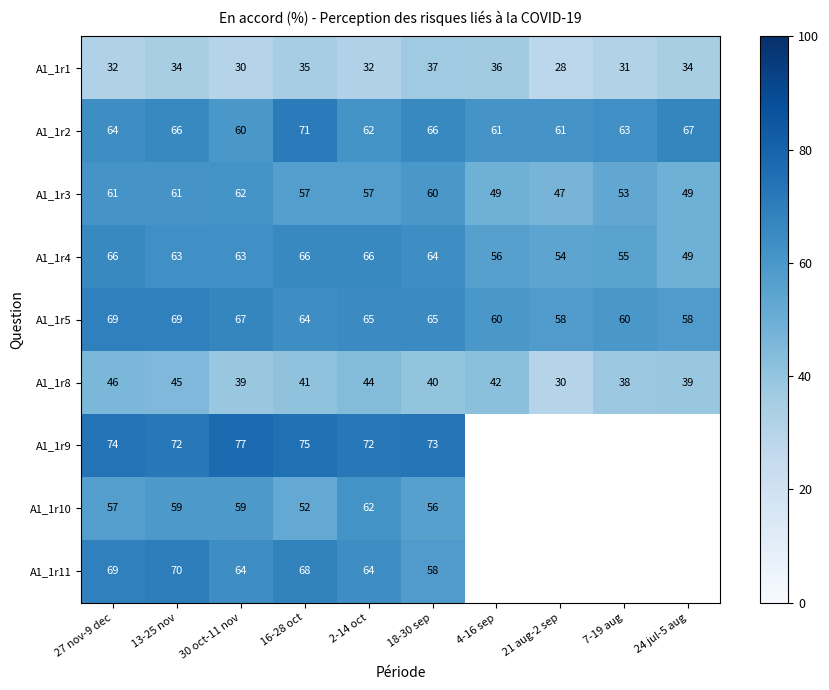

Is it true that A1_1r1 equals 10.4 at 24 jul-5 aug?

False